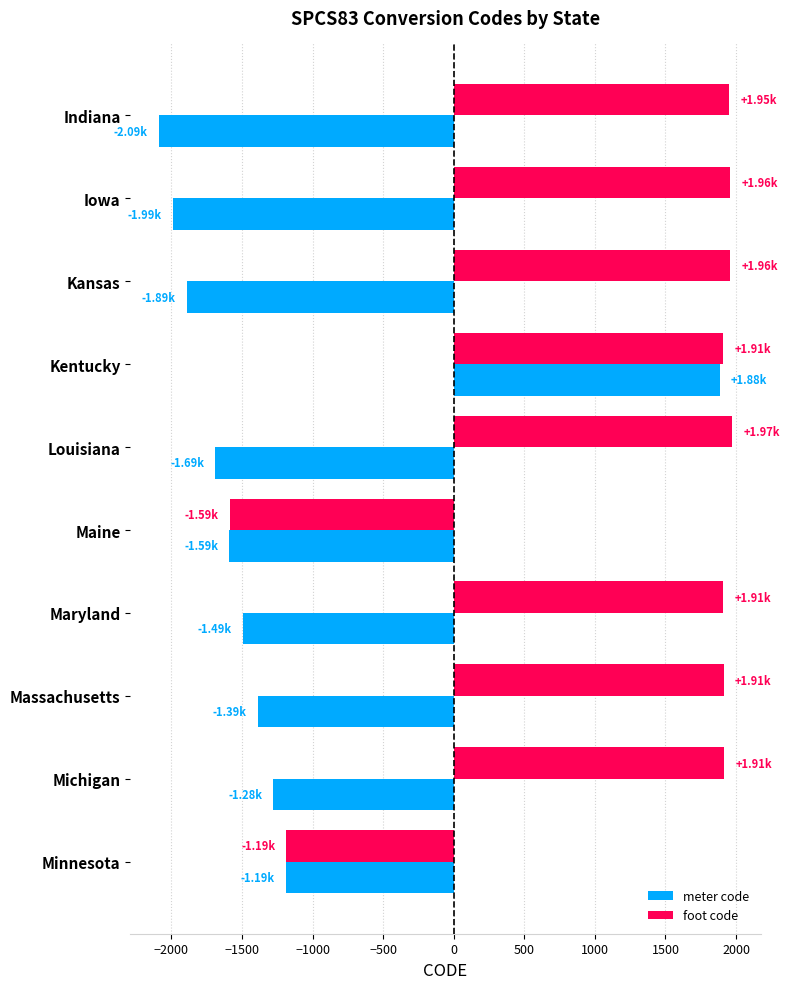

Where is meter code nearest to the value -102?

Minnesota